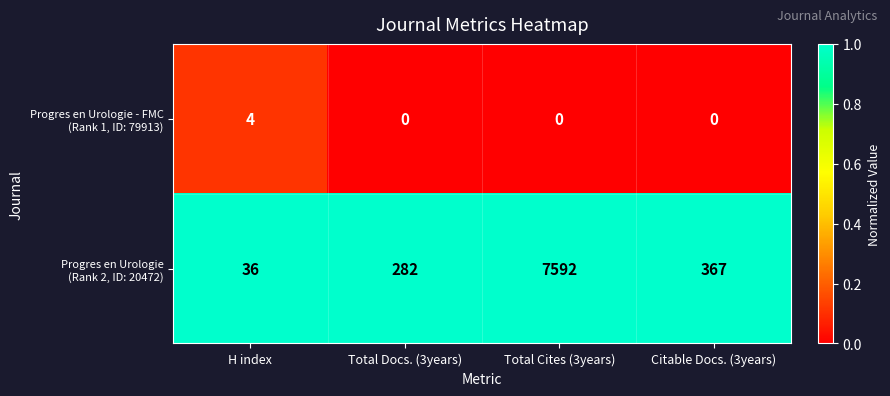

What is the difference between the highest and lowest values at Total Docs. (3years)?

282